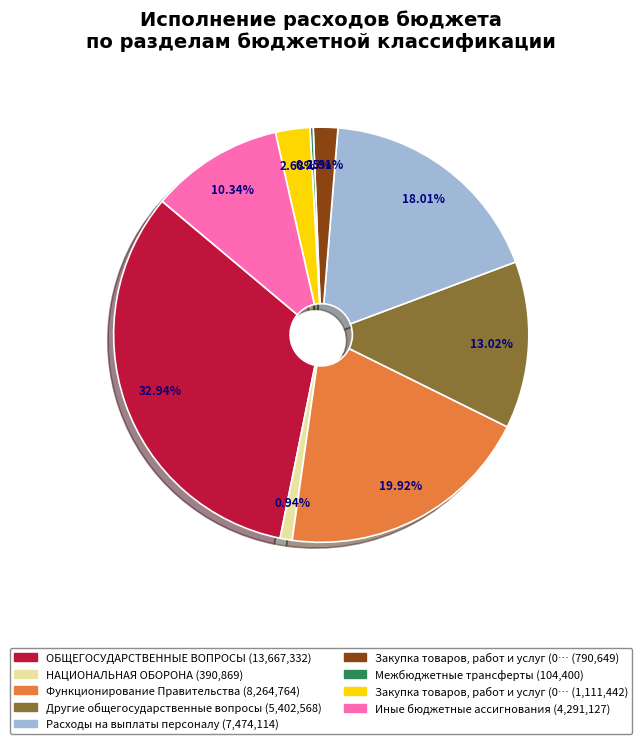

Is there a majority slice in this chart?

No